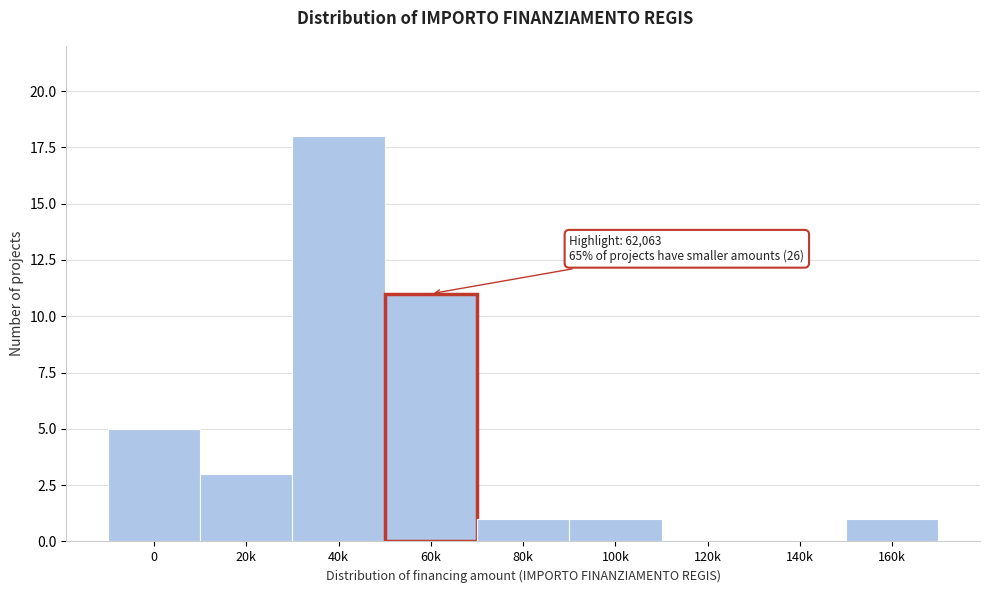

Reading left to right, extract all data points from this chart.

0=5	20k=3	40k=18	60k=11	80k=1	100k=1	120k=0	140k=0	160k=1